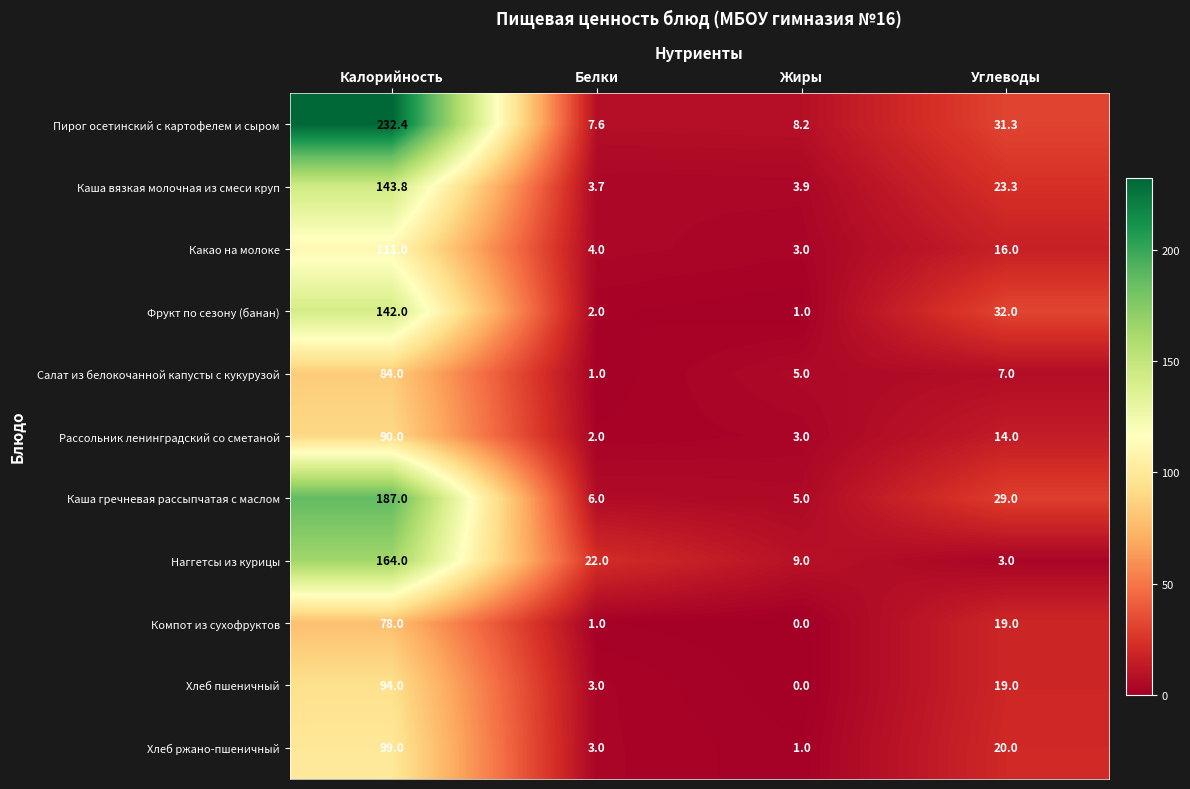

What is the difference between the second highest and minimum values in the Каша вязкая молочная из смеси круп series?

19.6